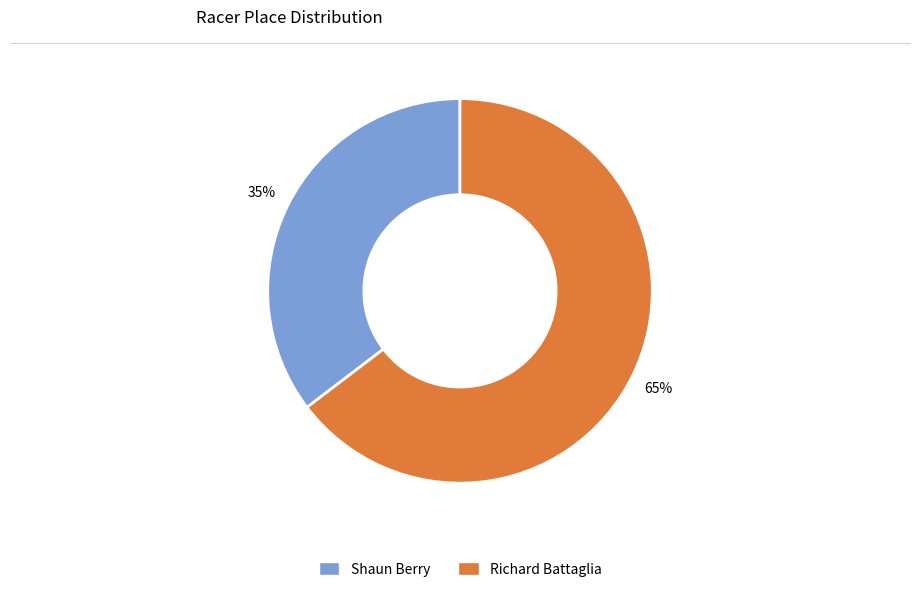

Which slice is the largest?

Richard Battaglia